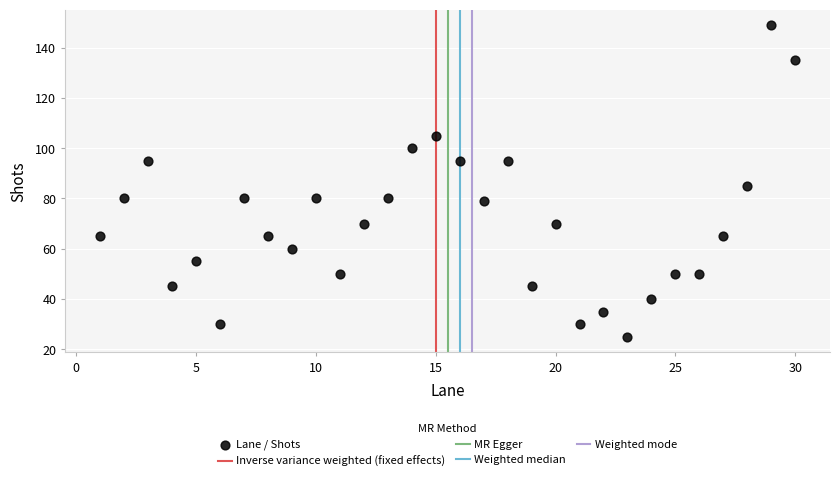

What Y value in the scatter plot is closest to 87?

85